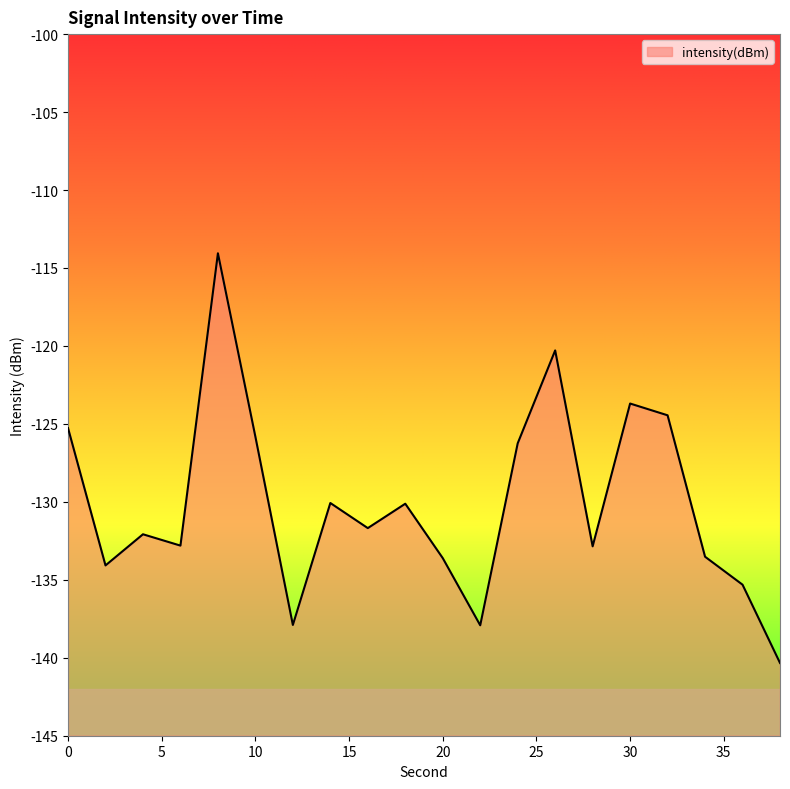

Is it true that the value at 26 is -53.2?

False